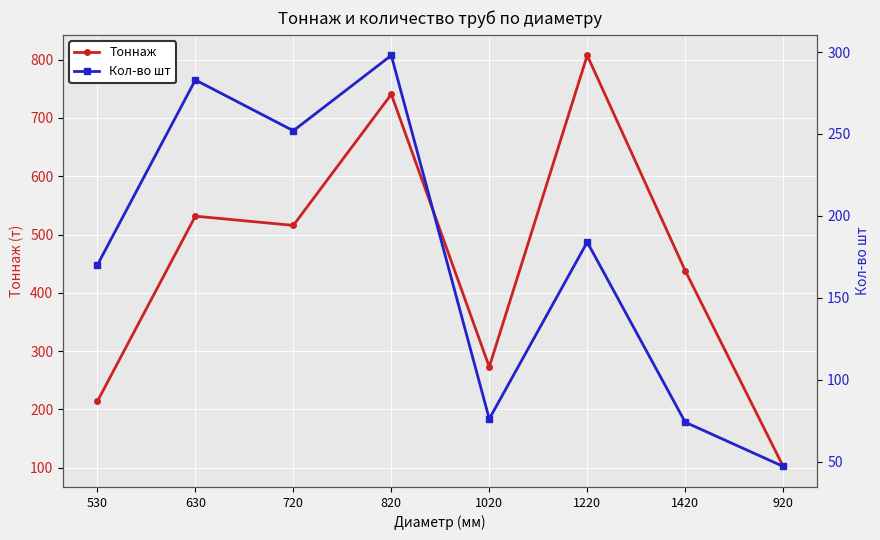

In Тоннаж, how many points are higher than both neighbors (excluding endpoints)?

3